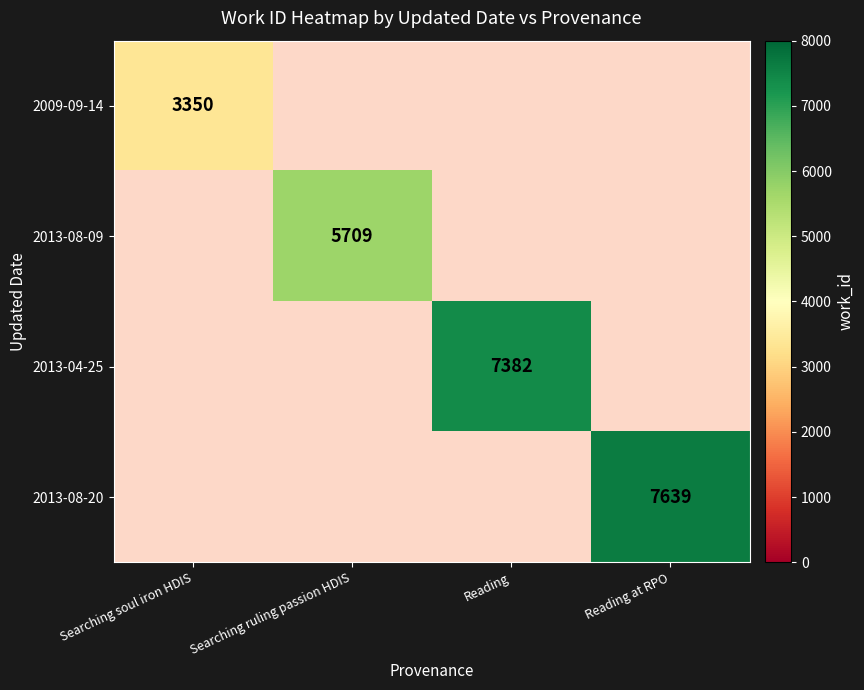

At how many categories does at least one series exceed 6868?

2